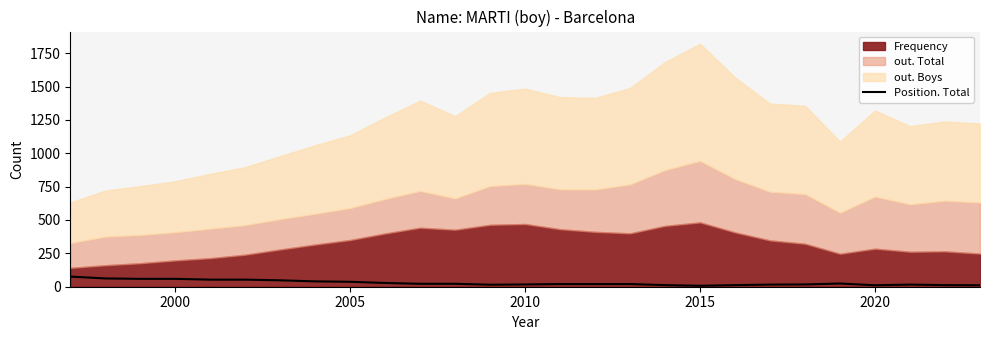

What is the maximum value for Position. Total?

76